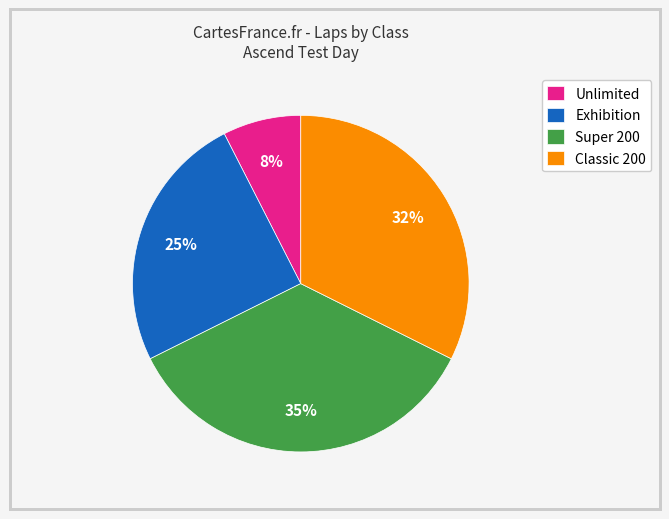

Rank the categories by value from highest to lowest.

Super 200, Classic 200, Exhibition, Unlimited